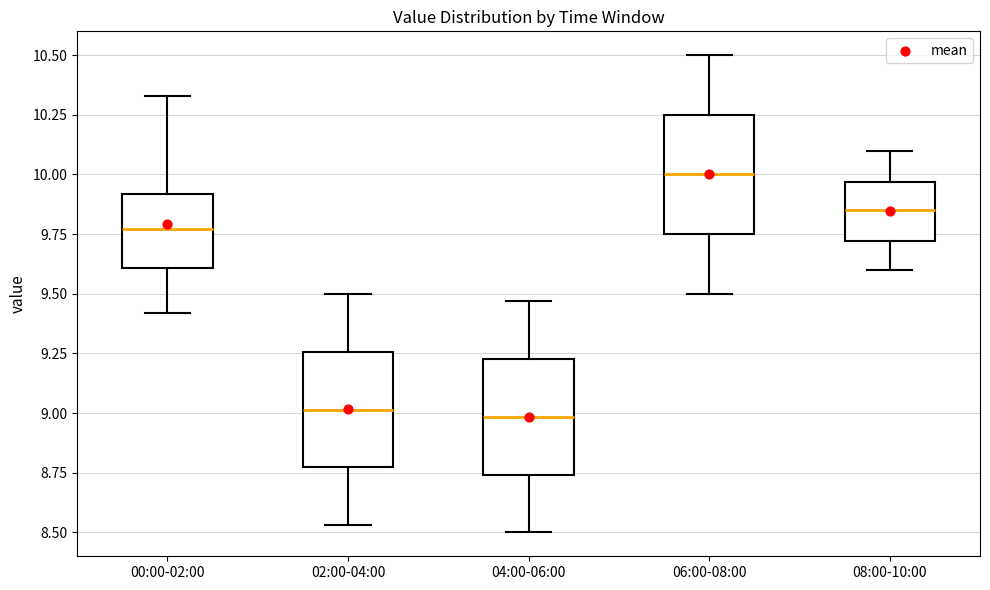

Reading left to right, transcribe this box plot: for each box, give where its median line is, the range the box spans, and where its two whiskers end, as read against the y-axis. The values are not printed on the chart, so give them approximately, as read against the axis.

00:00-02:00: median 9.75, box 9.60 to 9.90, whiskers 9.40 to 10.35
02:00-04:00: median 9.00, box 8.75 to 9.25, whiskers 8.55 to 9.50
04:00-06:00: median 9.00, box 8.75 to 9.25, whiskers 8.50 to 9.45
06:00-08:00: median 10.00, box 9.75 to 10.25, whiskers 9.50 to 10.50
08:00-10:00: median 9.85, box 9.70 to 9.95, whiskers 9.60 to 10.10